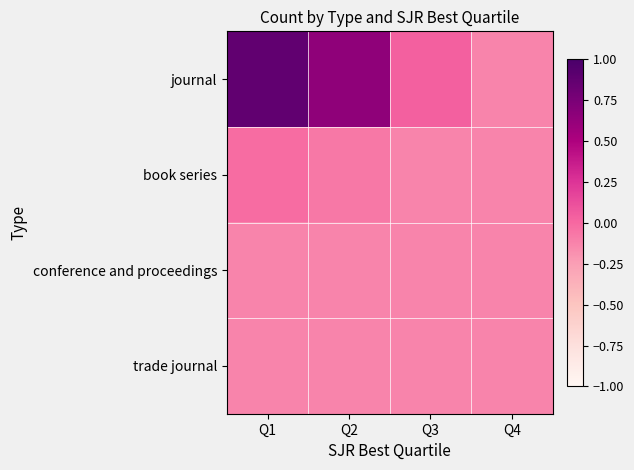

Which series changed the most between Q3 and Q4?

journal